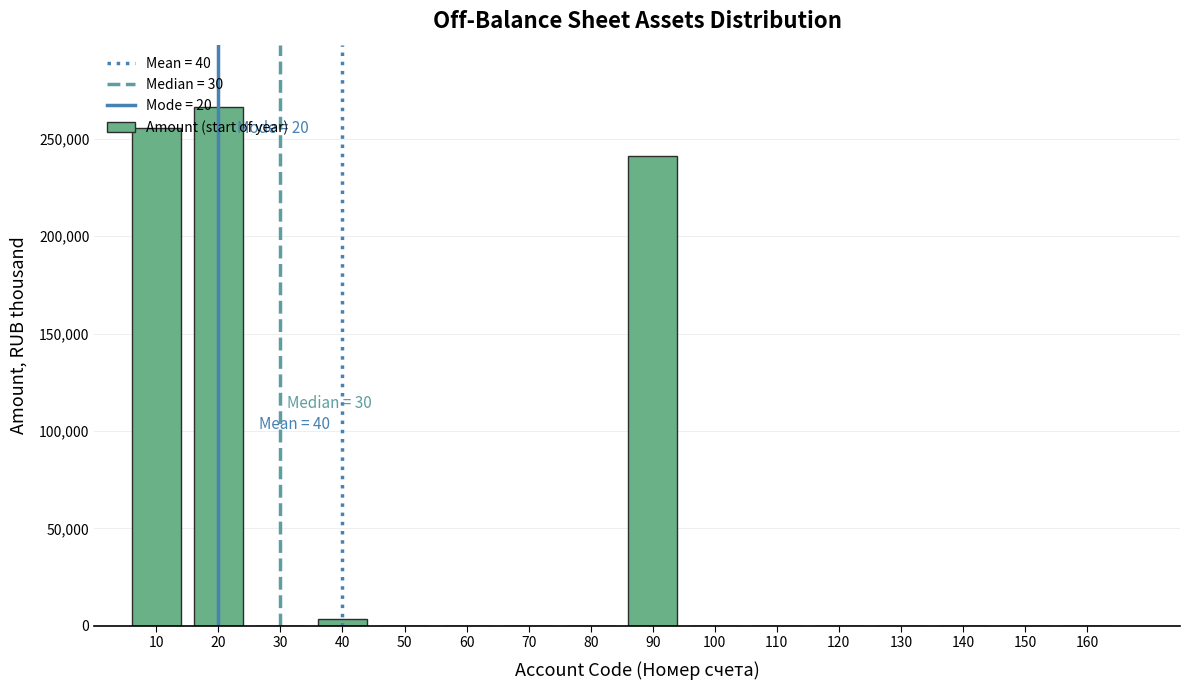

The value at 100 is 0.0. True or false?

True